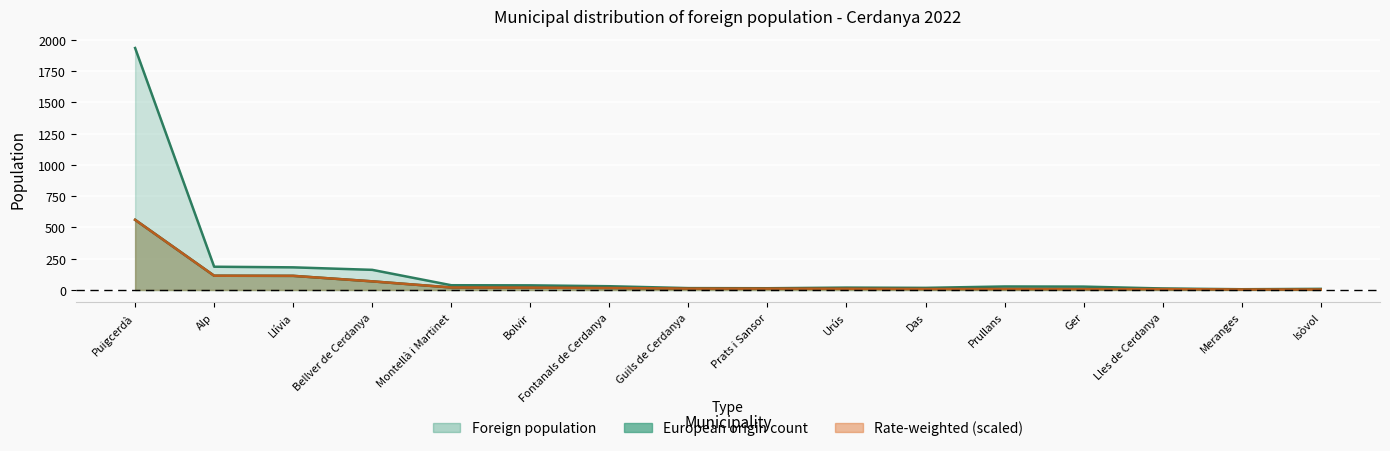

Rank the categories by European origin count value from lowest to highest.

Meranges, Isòvol, Ger, Lles de Cerdanya, Das, Prullans, Urús, Guils de Cerdanya, Prats i Sansor, Fontanals de Cerdanya, Bolvir, Montellà i Martinet, Bellver de Cerdanya, Llívia, Alp, Puigcerdà